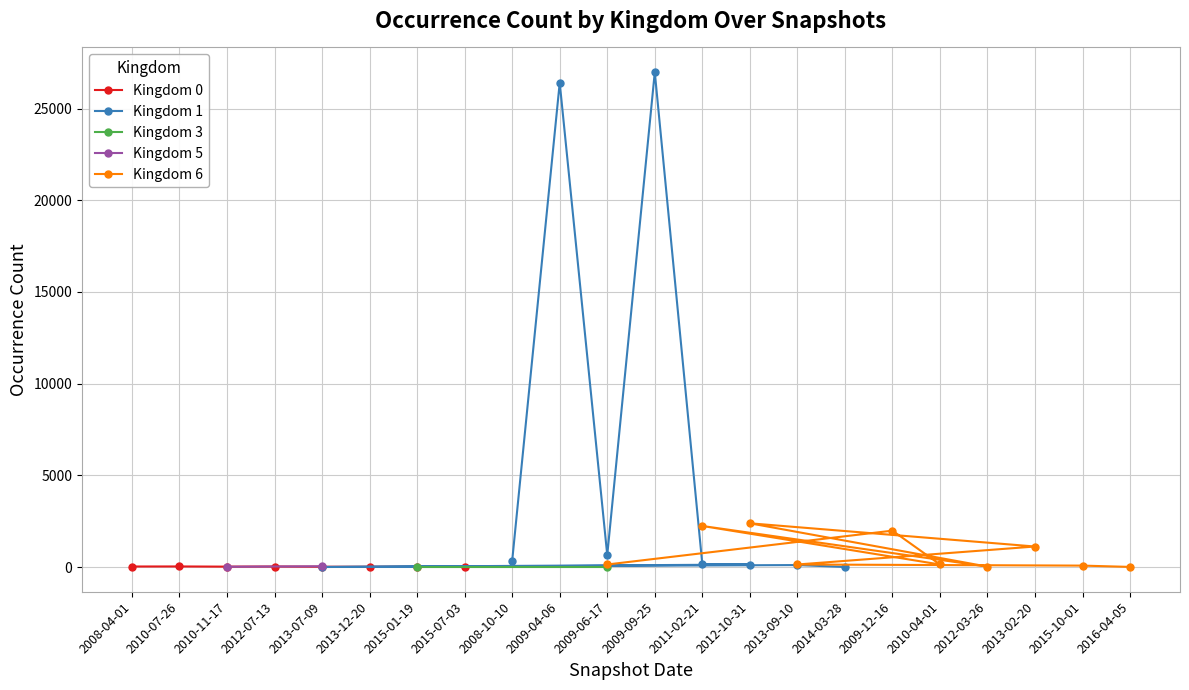

How many lines are shown in the chart?

5